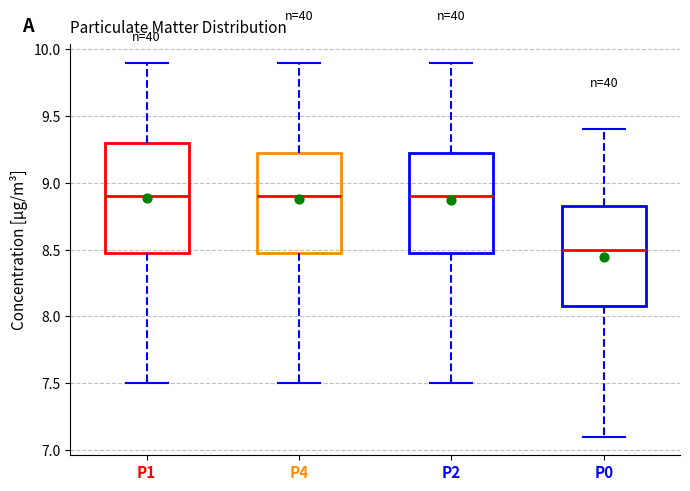

Which box is the tallest, from its lower edge to its upper edge?

P1